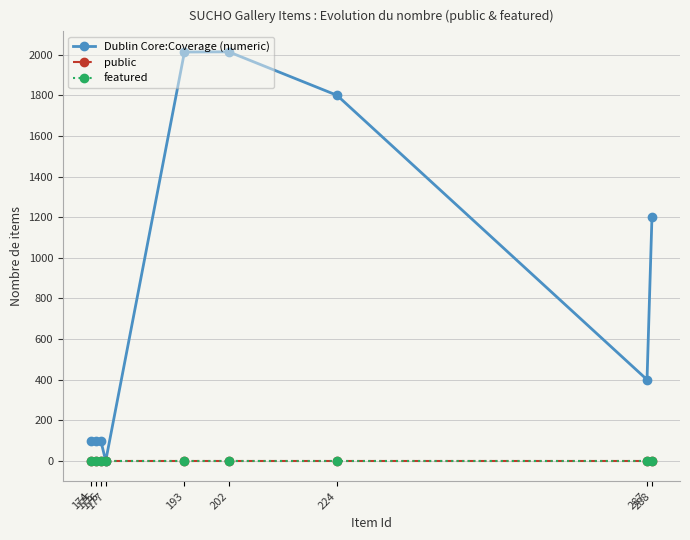

What is the total value across all series at 287?

401